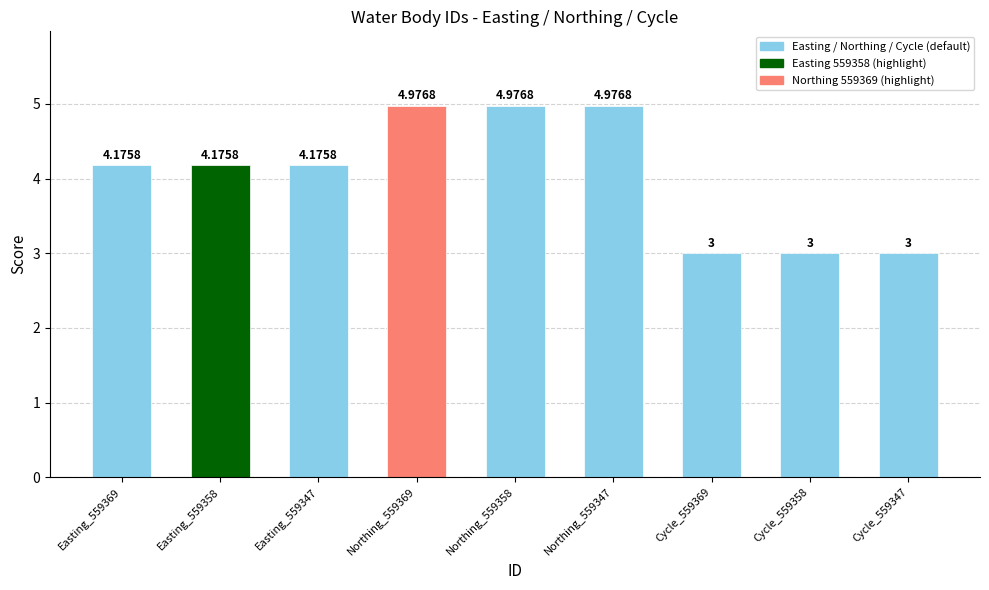

What is the minimum value shown in the chart?

3.0